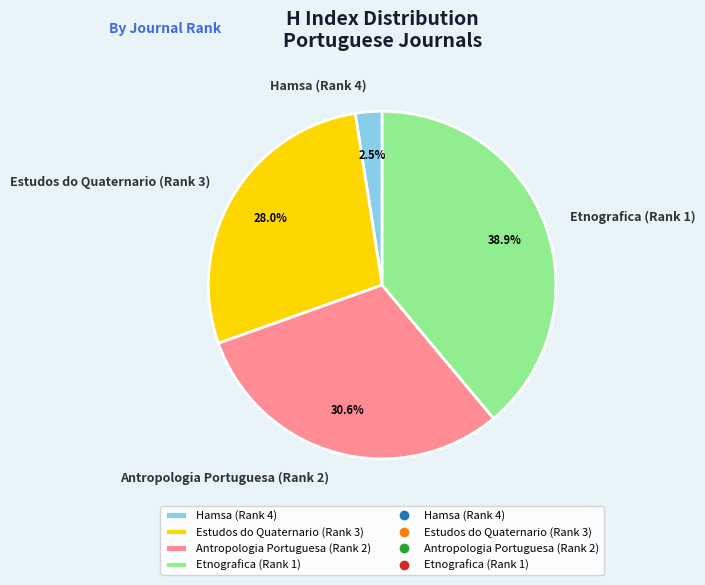

Which category has the smallest portion of the pie?

Hamsa (Rank 4)